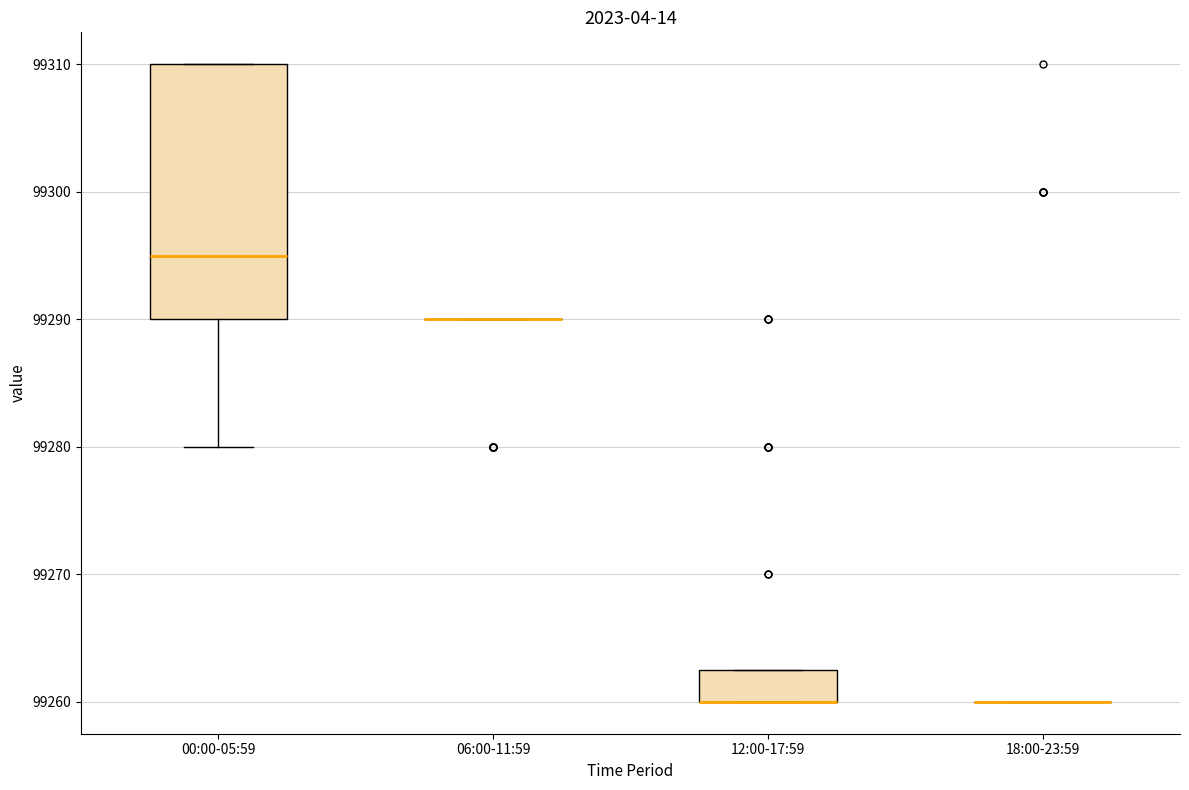

Which box is the tallest, from its lower edge to its upper edge?

00:00-05:59